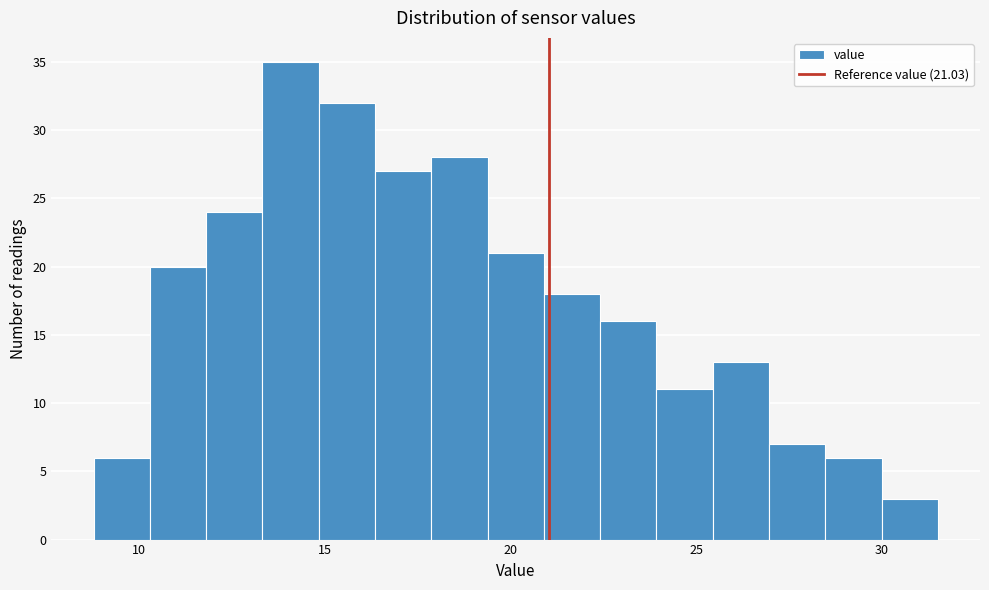

Read against the x-axis, roughly where is the centre of the tallest bar?

14.0